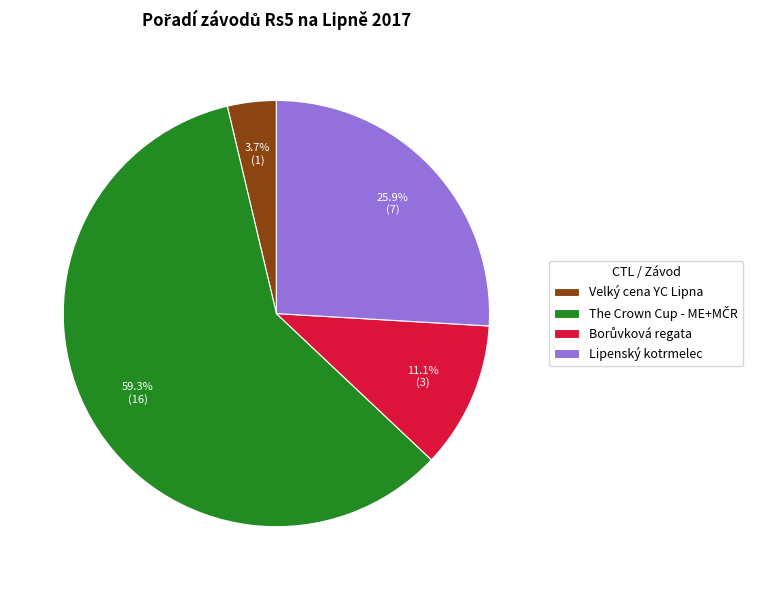

Combined, do Lipenský kotrmelec and Velký cena YC Lipna account for over 50%?

No